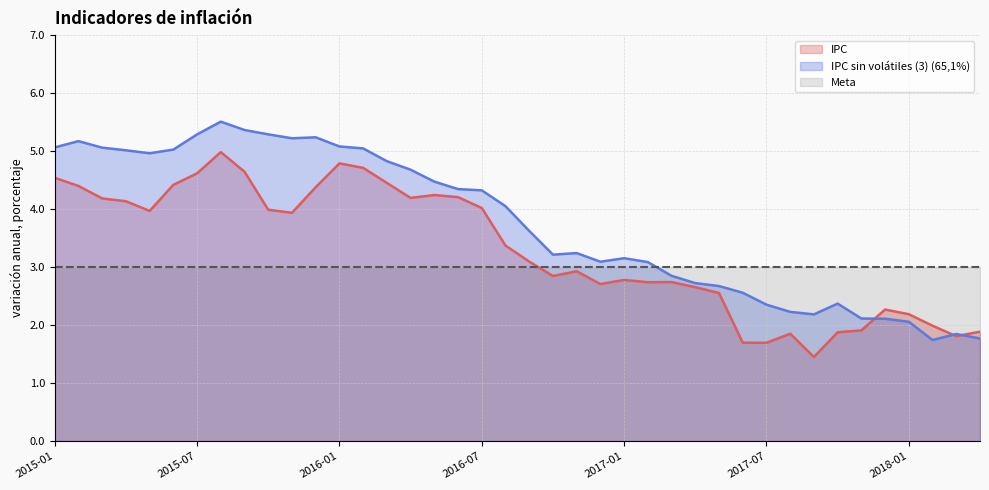

What is the value of the IPC sin volátiles (3) (65,1%) point at the 31st from the left?

2.4